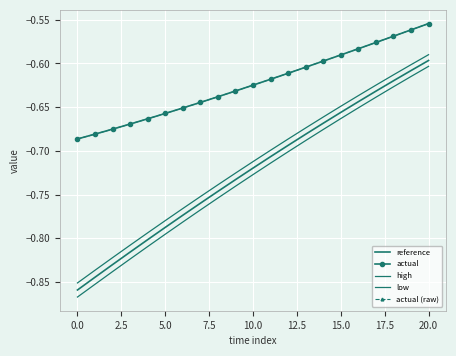

True or false: actual and actual (raw) cross at least once.

False